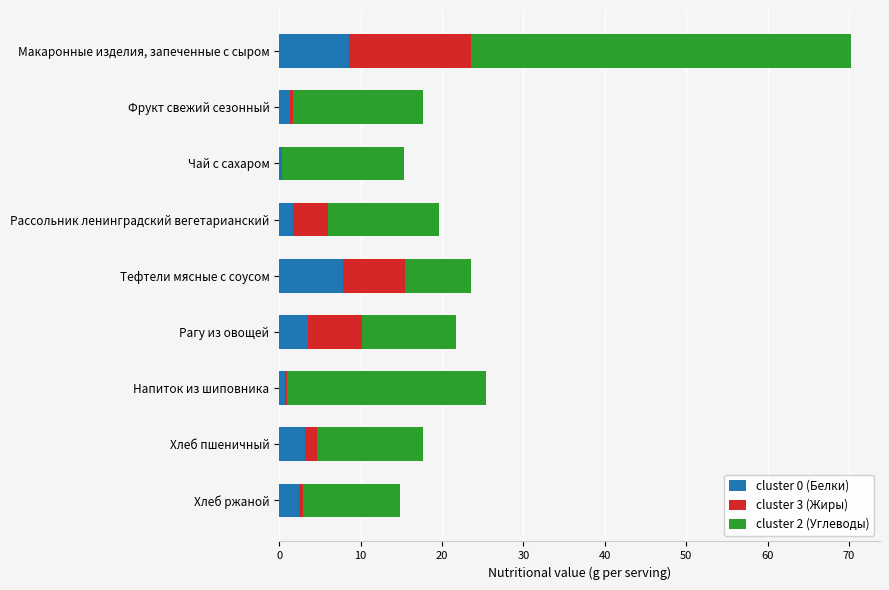

At which category is the sum across all series the highest?

Макаронные изделия, запеченные с сыром